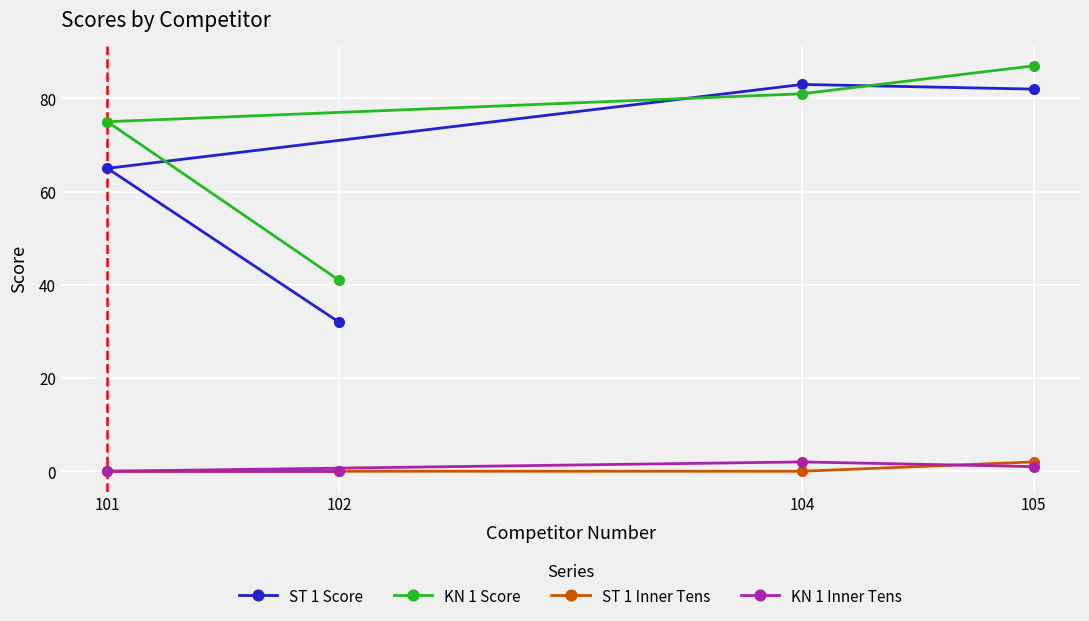

True or false: KN 1 Score has a value of 75 at 101.

True